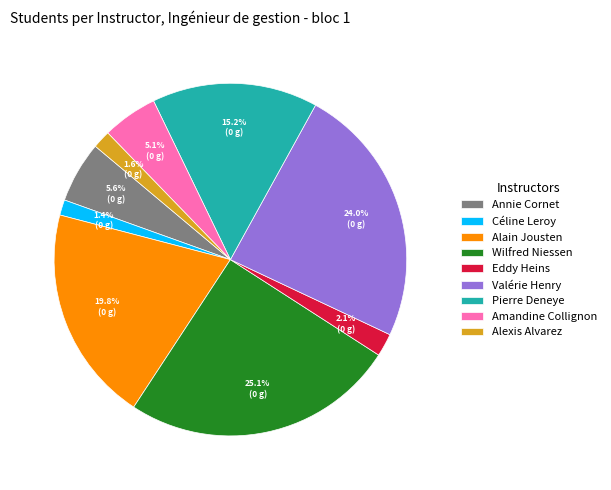

To the nearest percent, what percentage of the pie is Annie Cornet?

6%